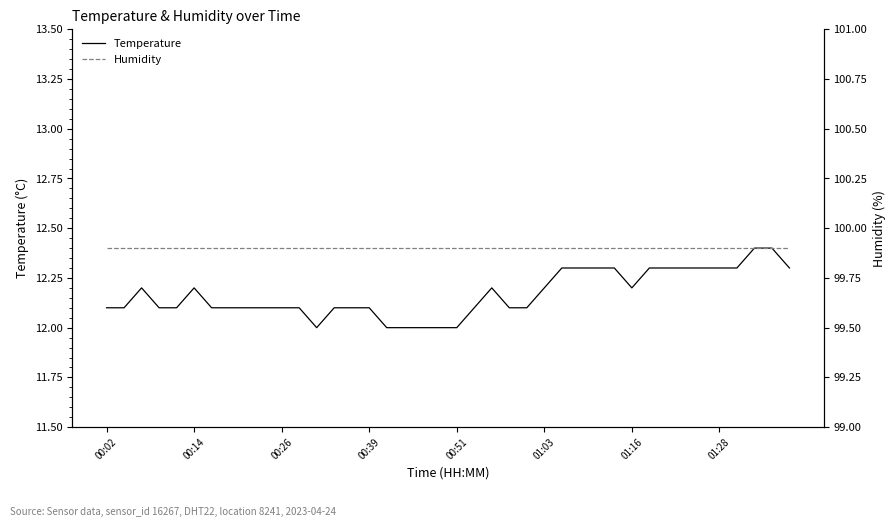

True or false: Humidity and Temperature intersect in this chart.

False